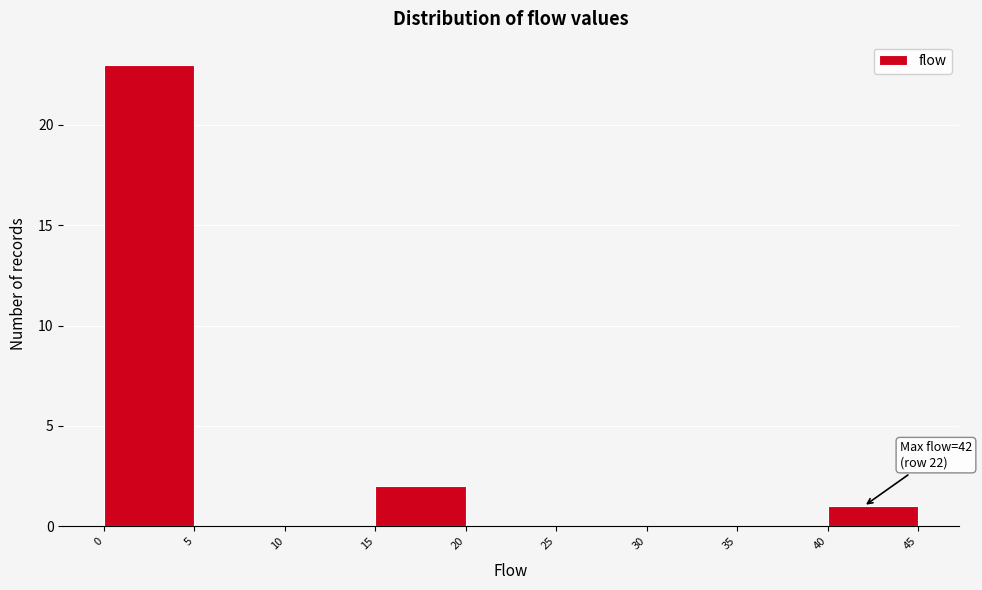

Over which range of the x-axis is the bar tallest?

0 to 5